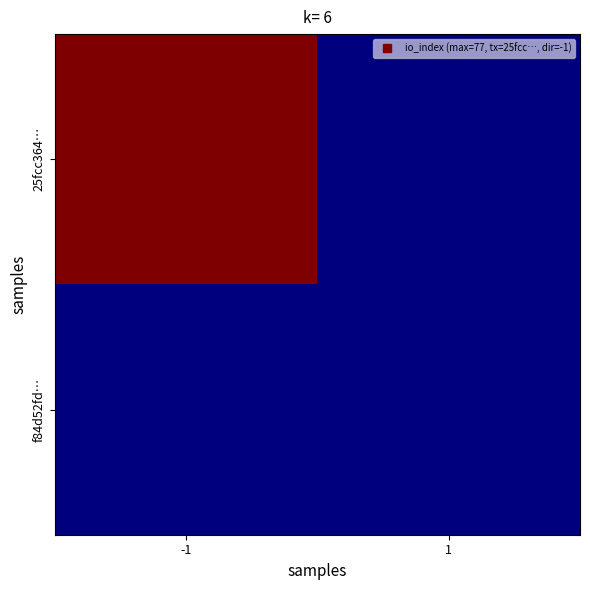

Reading left to right, list all the values displayed in this chart.

25fcc364…: -1=77	1=0
f84d52fd…: -1=0	1=0